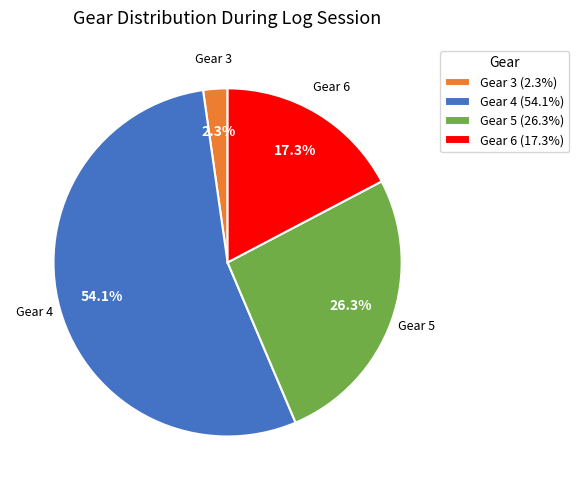

How much of the chart is everything except Gear 6?

82.7%